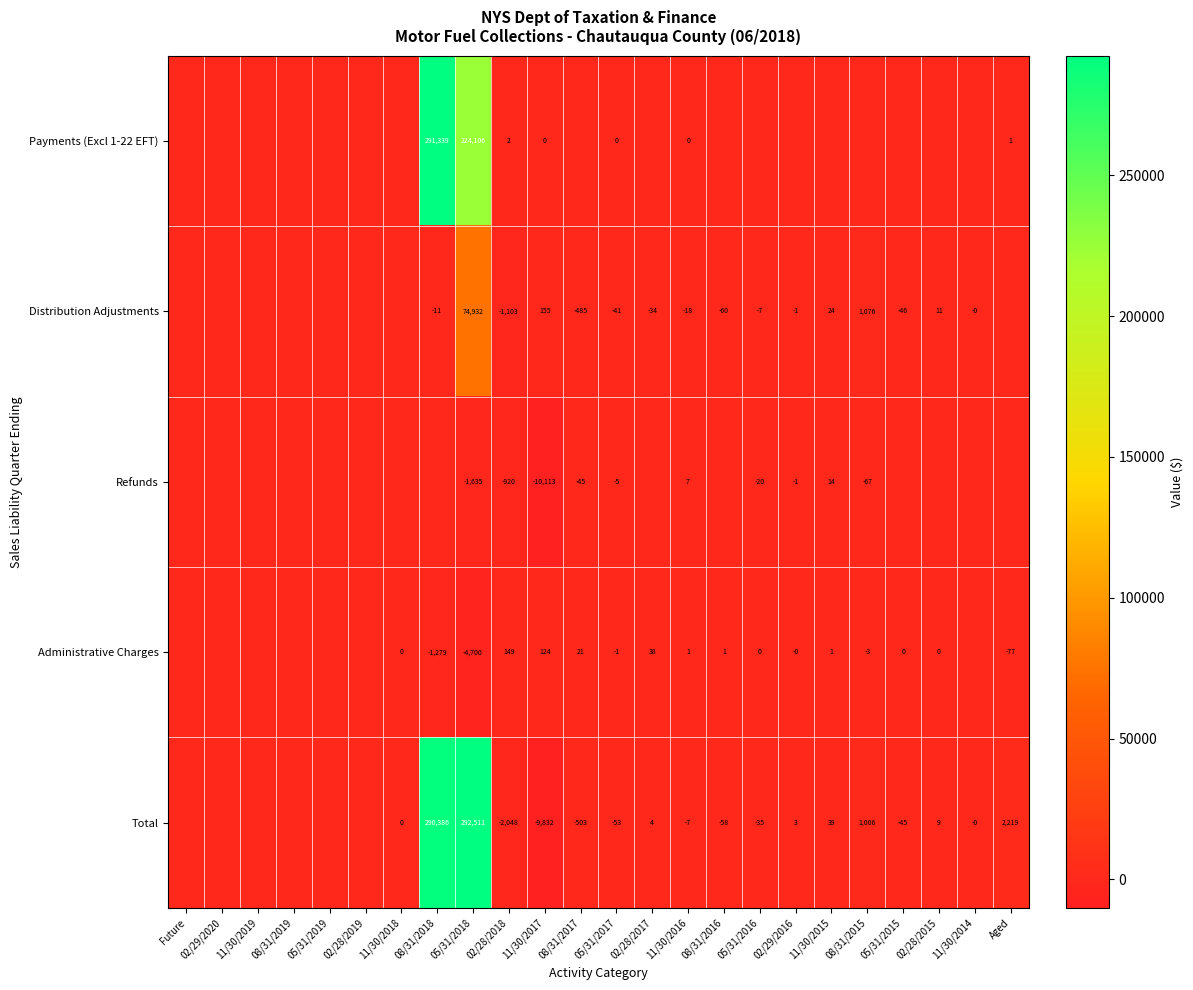

The value of Distribution Adjustments at 11/30/2016 is -18. True or false?

True